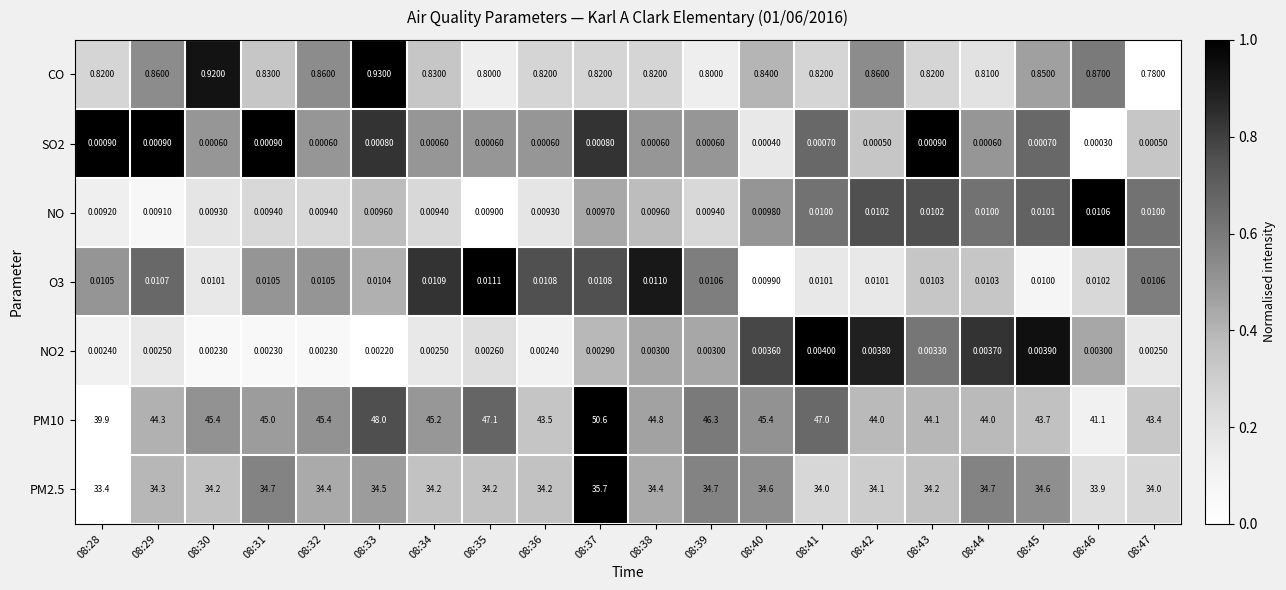

What is the difference between the highest and lowest values at 08:34?

45.2